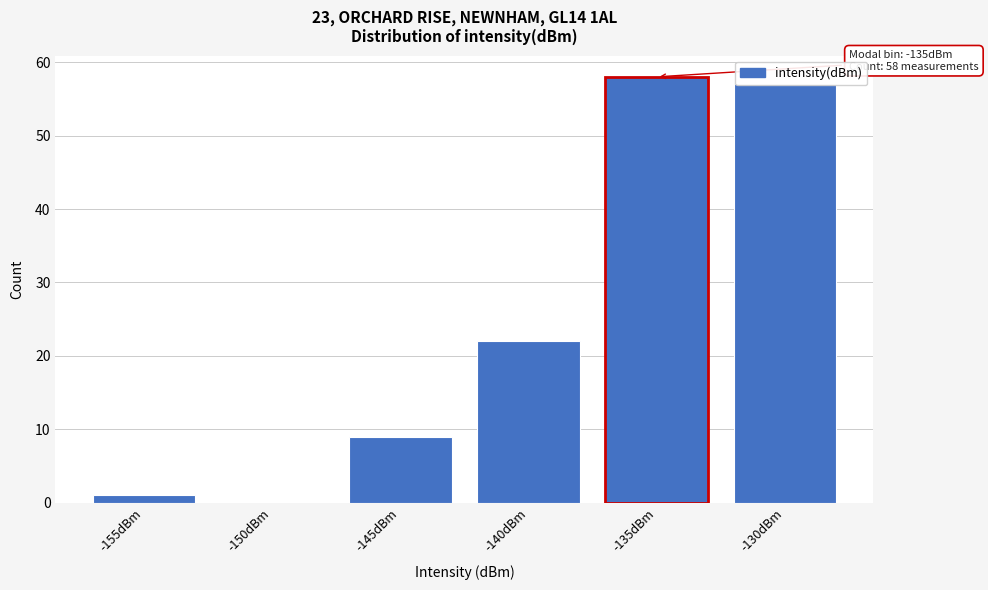

What is the sum of all values?

147